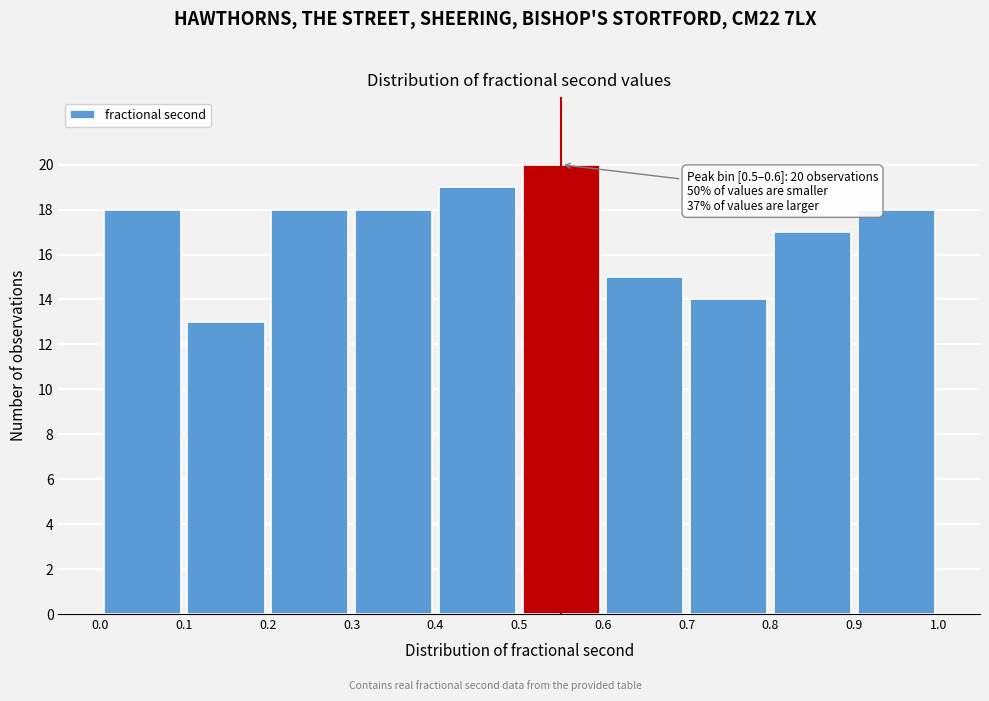

Over which range of the x-axis is the bar tallest?

0.5 to 0.6